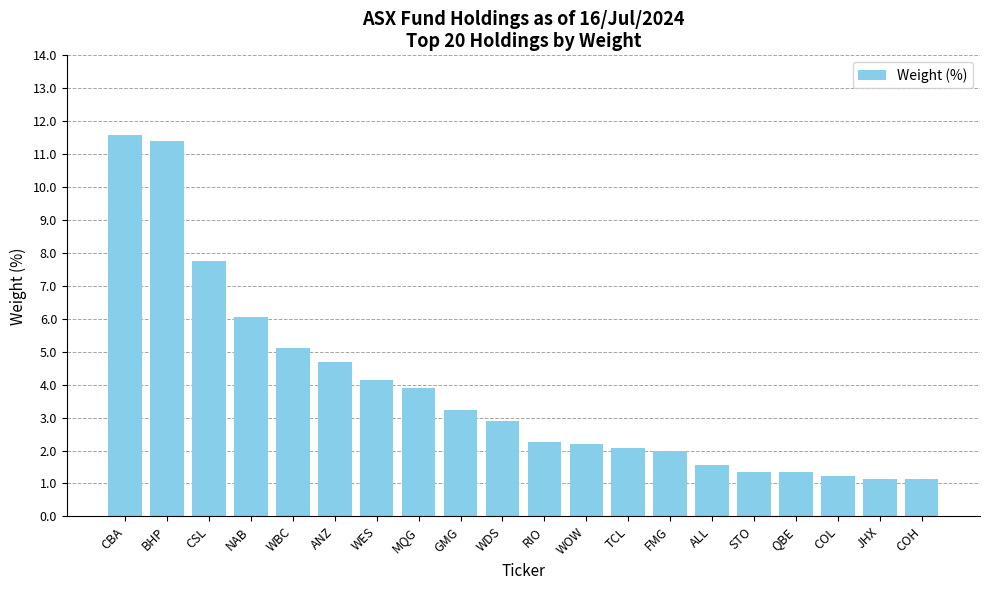

What is the maximum value shown in the chart?

11.6